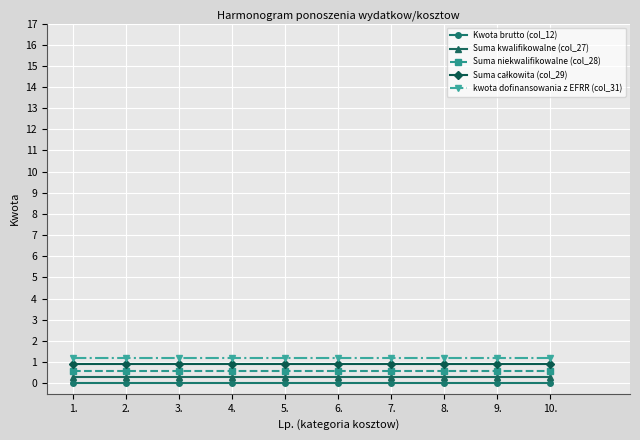

True or false: Kwota brutto (col_12) and kwota dofinansowania z EFRR (col_31) cross at least once.

False